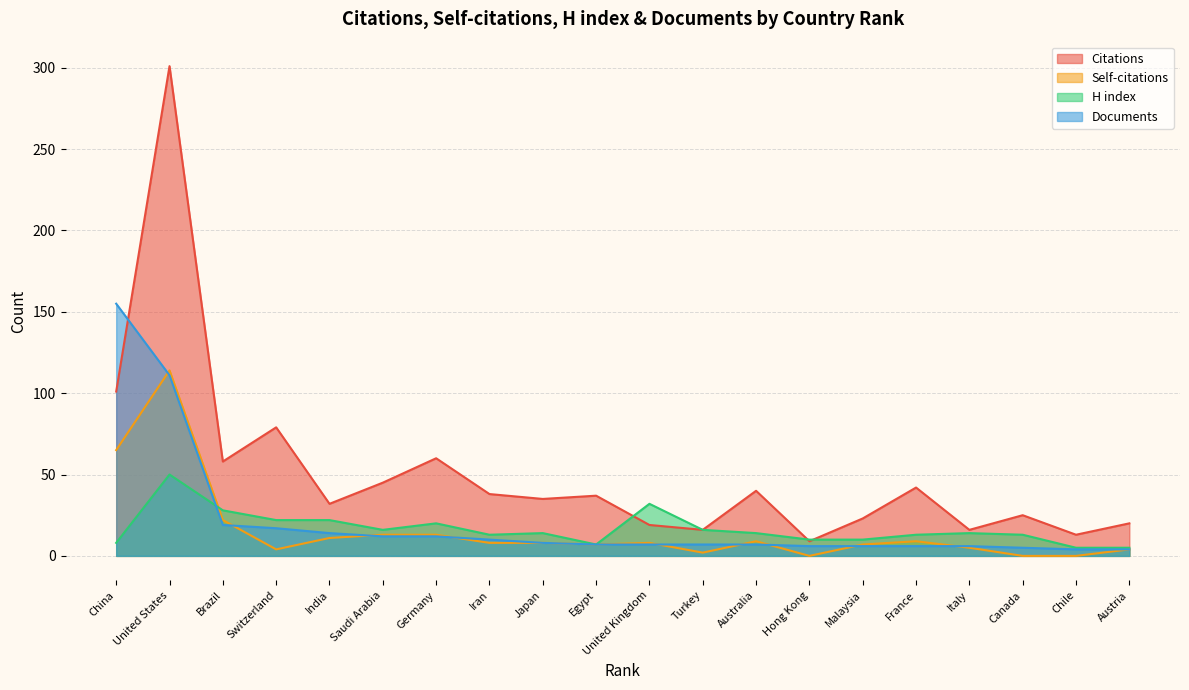

Which has a higher value, India or Germany?

Germany